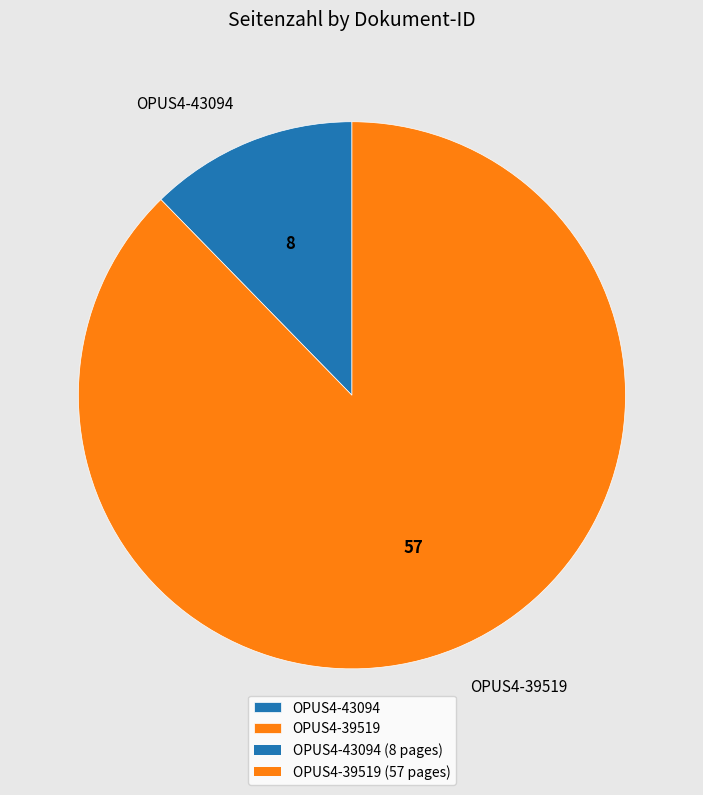

Is there any slice that represents more than half of the pie?

Yes